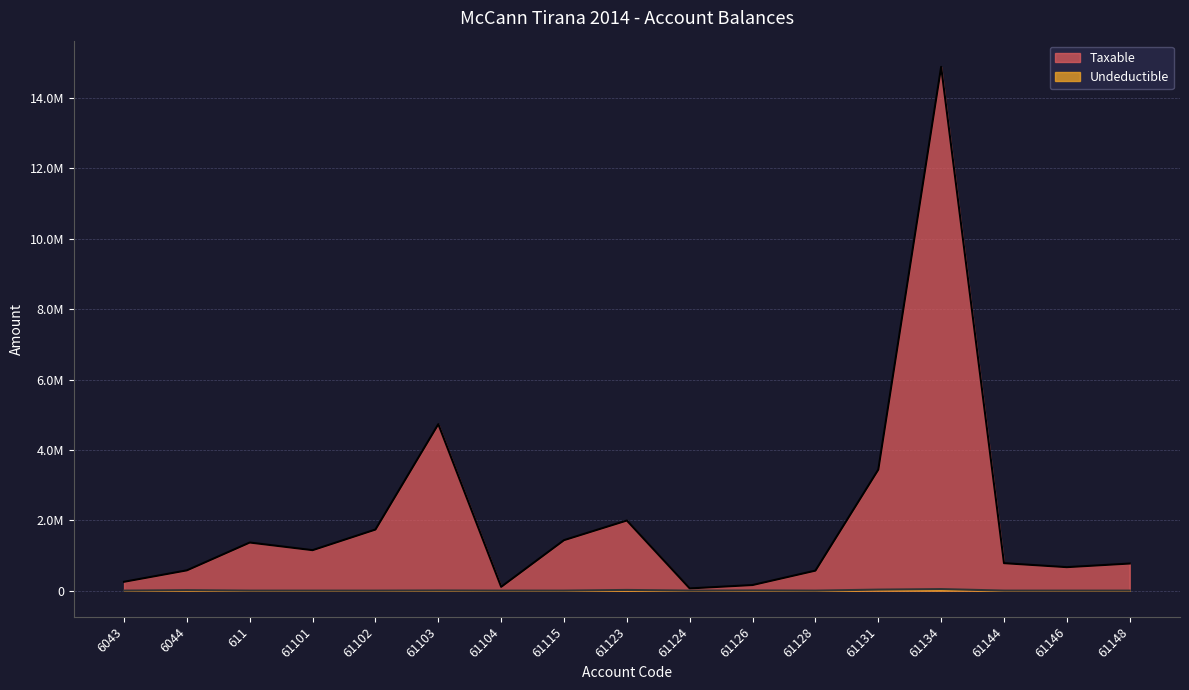

What is the difference between the maximum and second lowest values in the Undeductible series?

43299.0